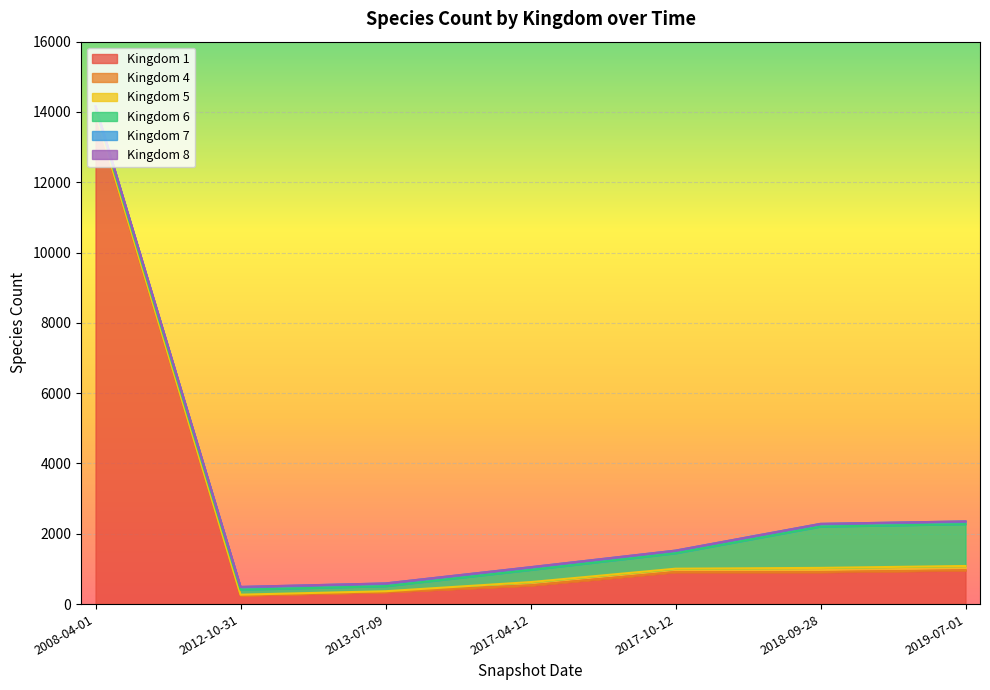

How many data points in 6 are above 346?

3